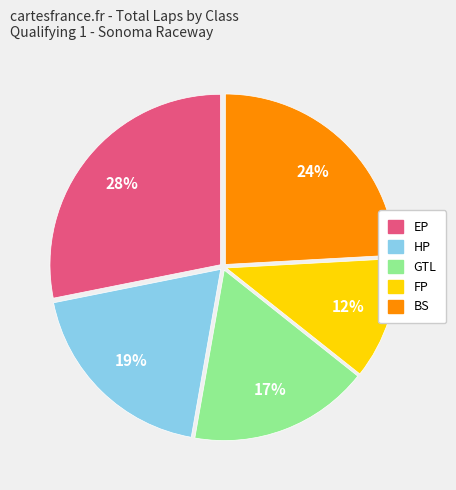

Is there a majority slice in this chart?

No